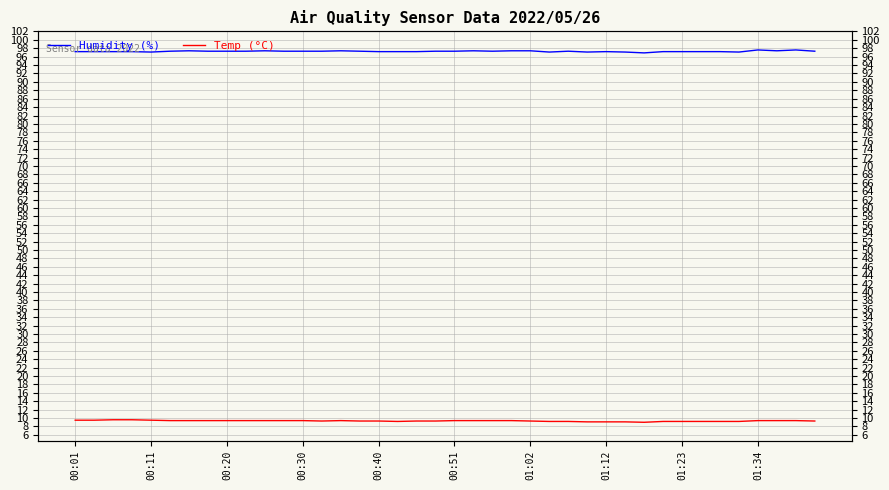

What is the average value of the Humidity (%) series?

97.3